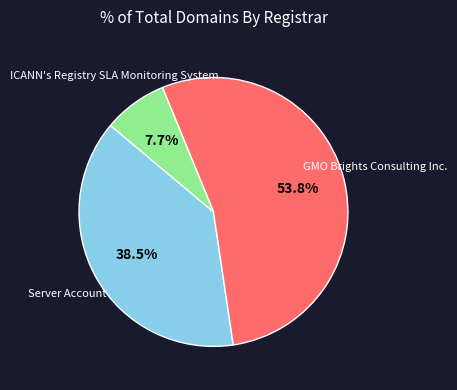

Is there a majority slice in this chart?

Yes